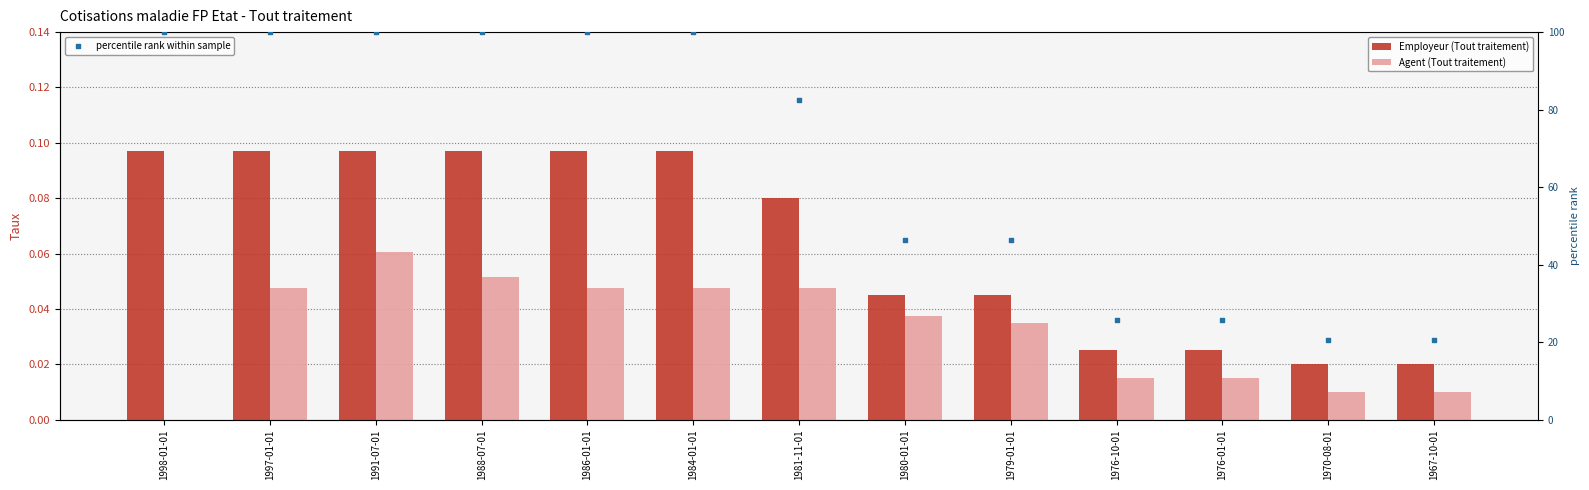

Is the value of Employeur (Tout traitement) at 1988-07-01 greater than the value of Agent (Tout traitement) at 1997-01-01?

Yes